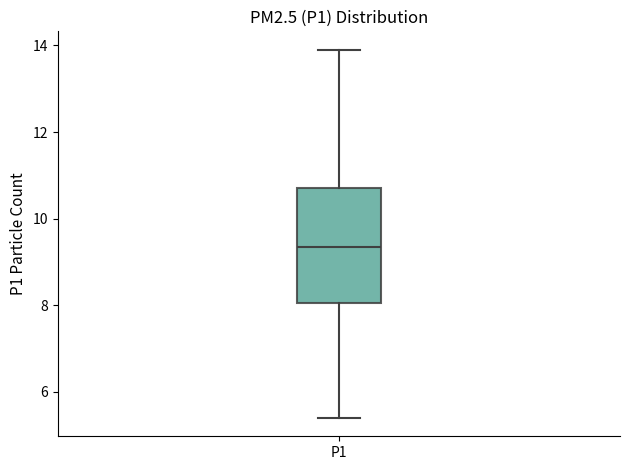

Where does the median line of the box for P1 sit on the y-axis? The values are not printed on the chart, so give them approximately, as read against the axis.

9.4